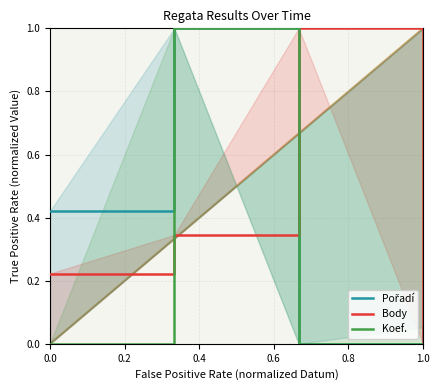

At how many categories does at least one series exceed 0?

4